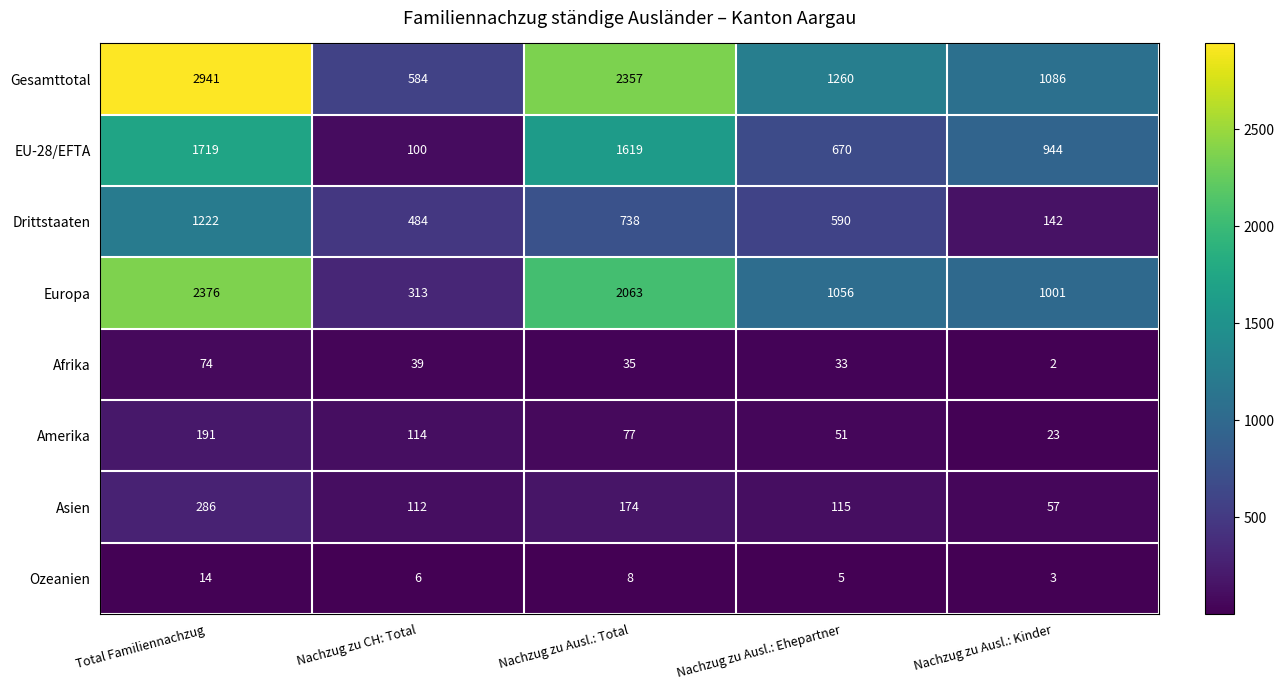

At which category is the sum across all series the highest?

Total Familiennachzug